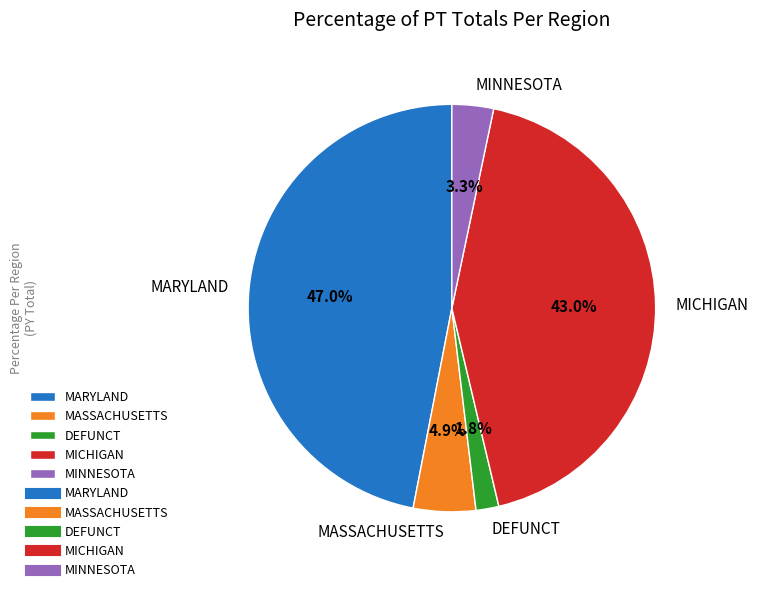

What is the largest slice in the pie chart?

MARYLAND